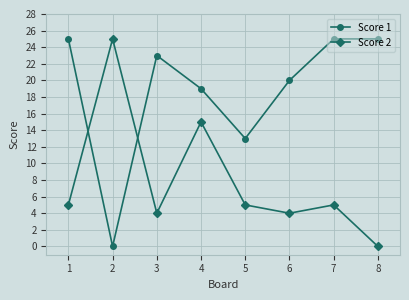

Does the chart have visible grid lines?

Yes